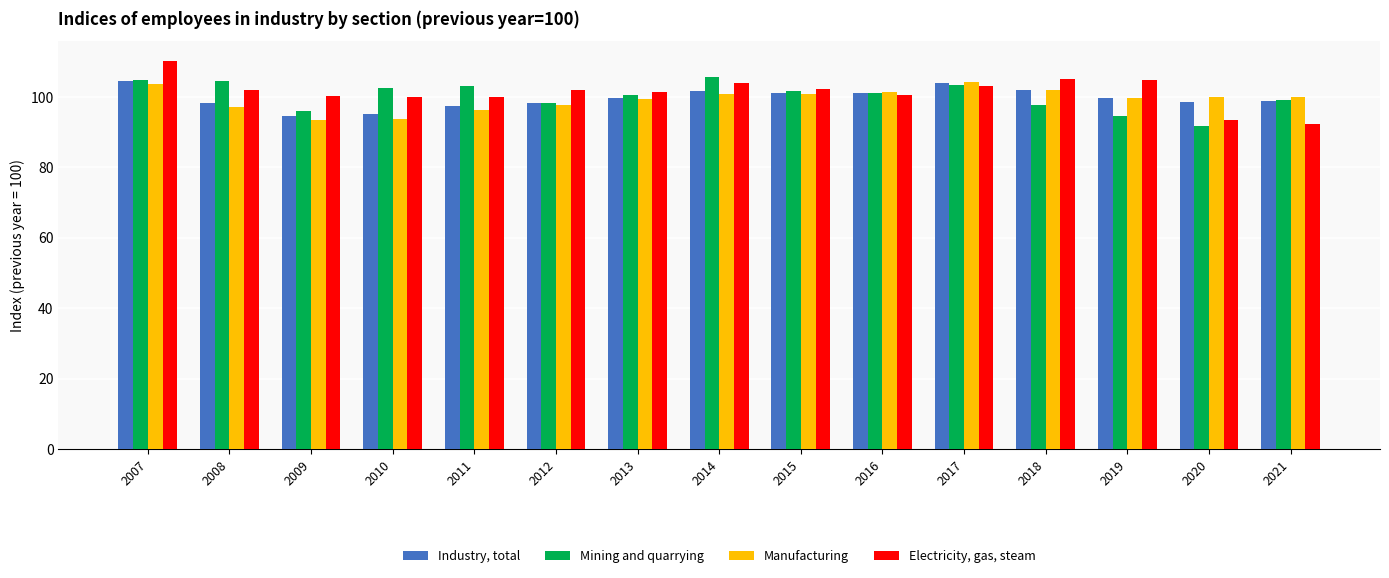

What is the difference between the highest and lowest values at 2013?

1.9